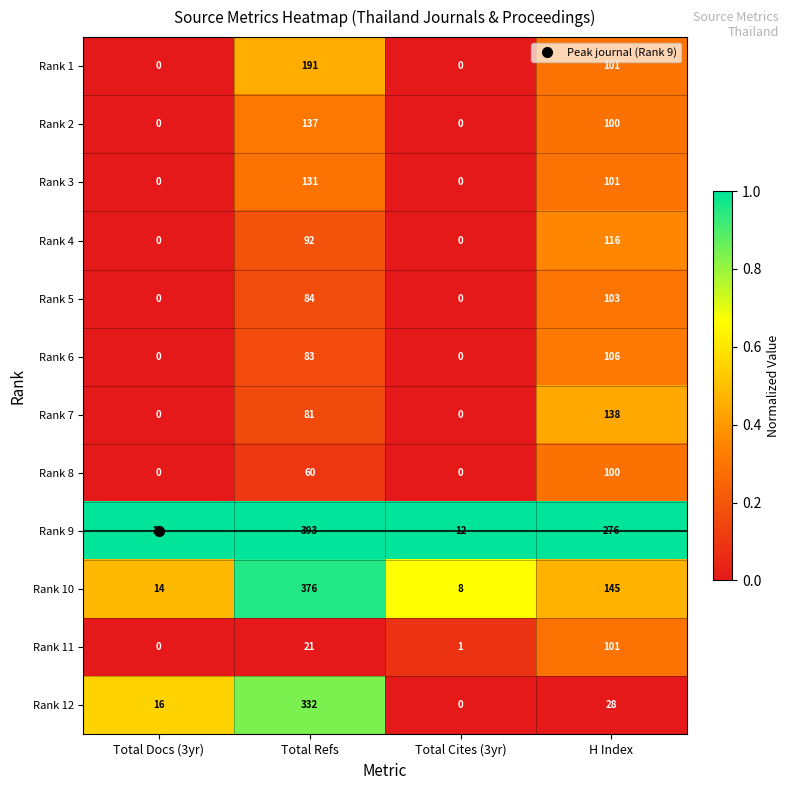

At which label is Rank 1 closest to 95?

H Index